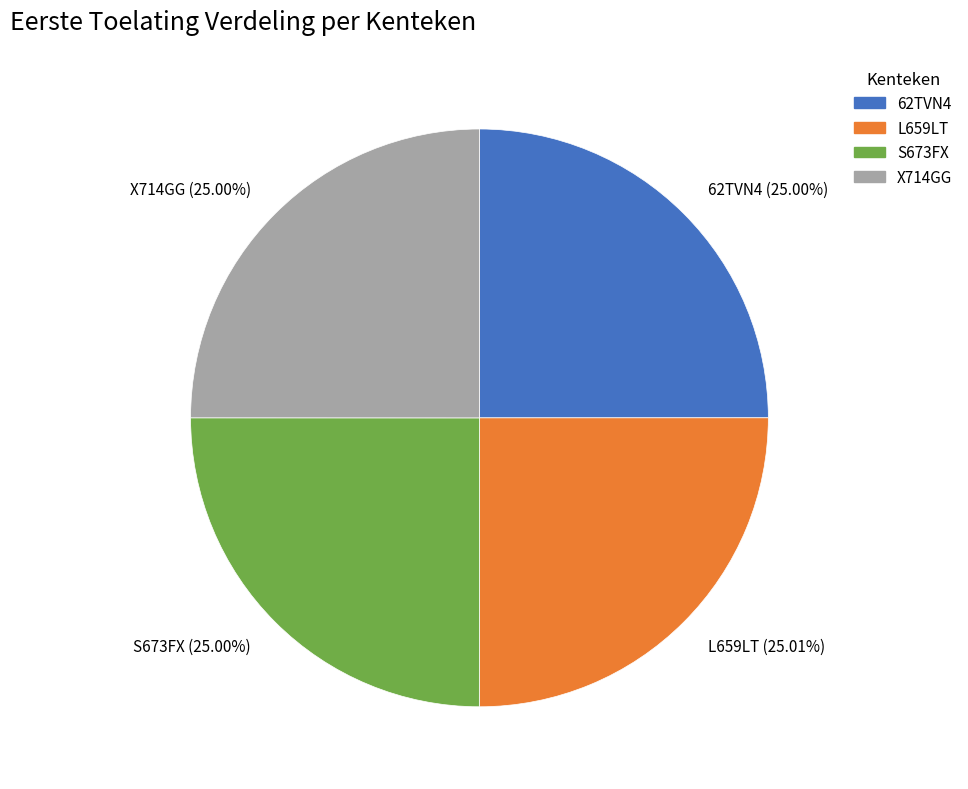

Does S673FX account for over 50% of the chart?

No